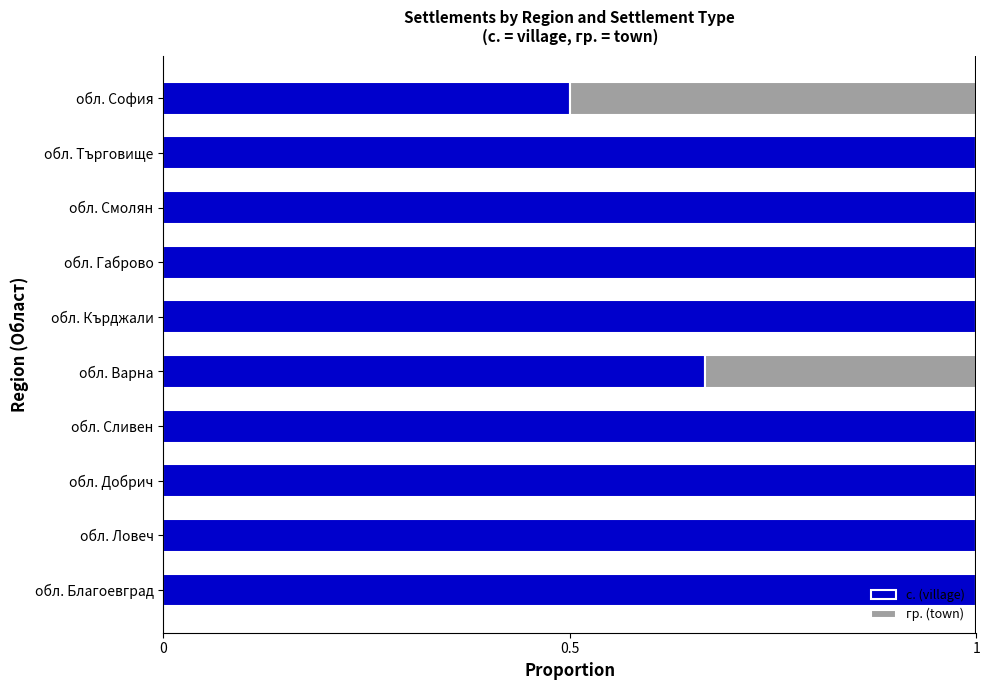

What is the maximum value for с. (village)?

1.0